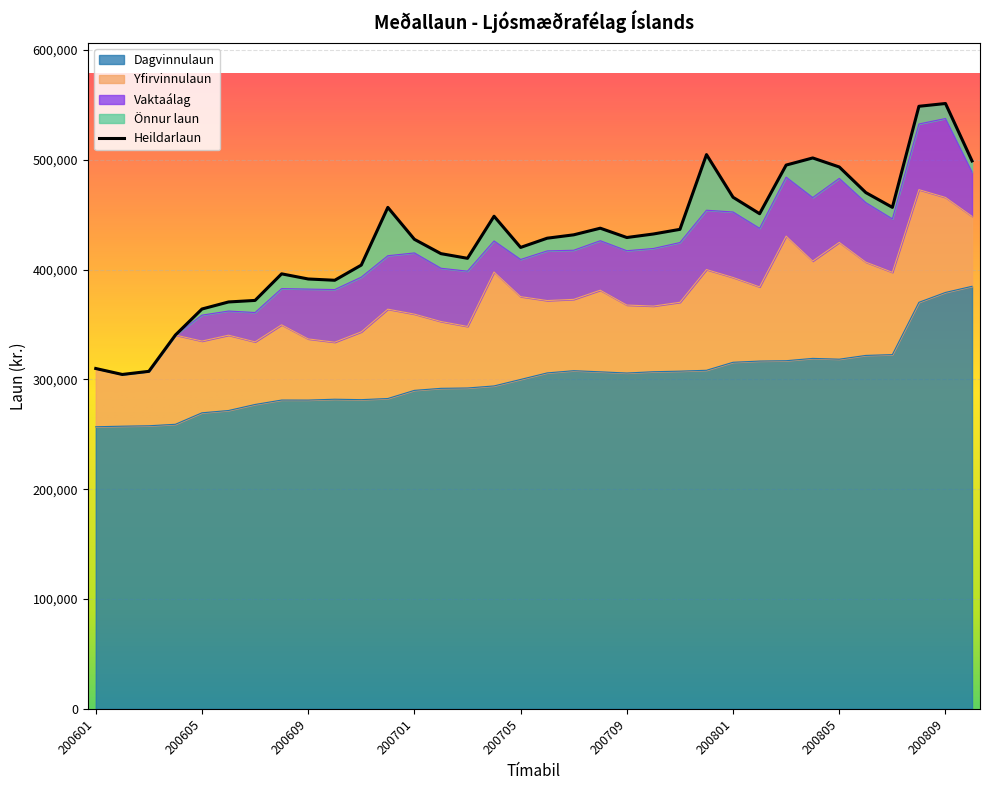

The Dagvinnulaun series shows 133968 at 200802. True or false?

False